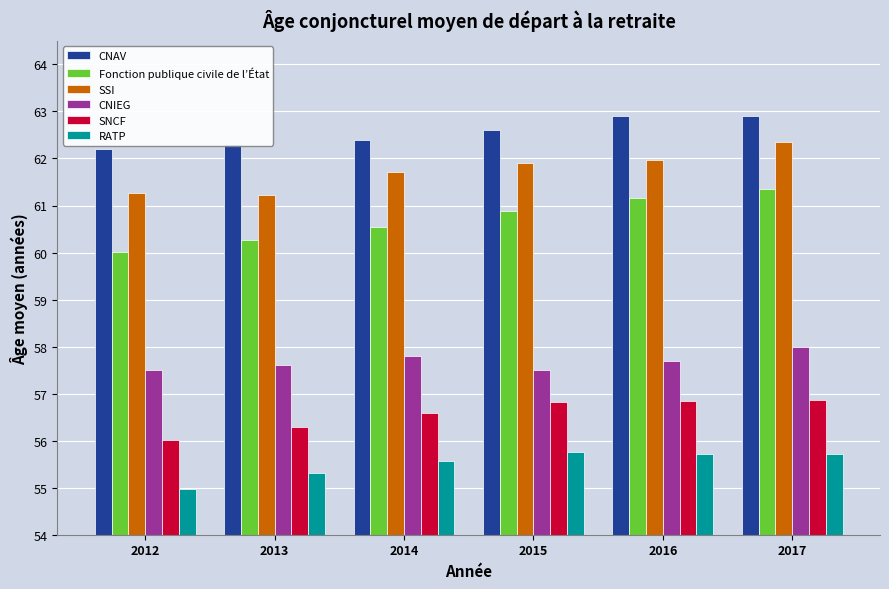

What is the difference between the maximum and minimum values in the CNIEG series?

0.5